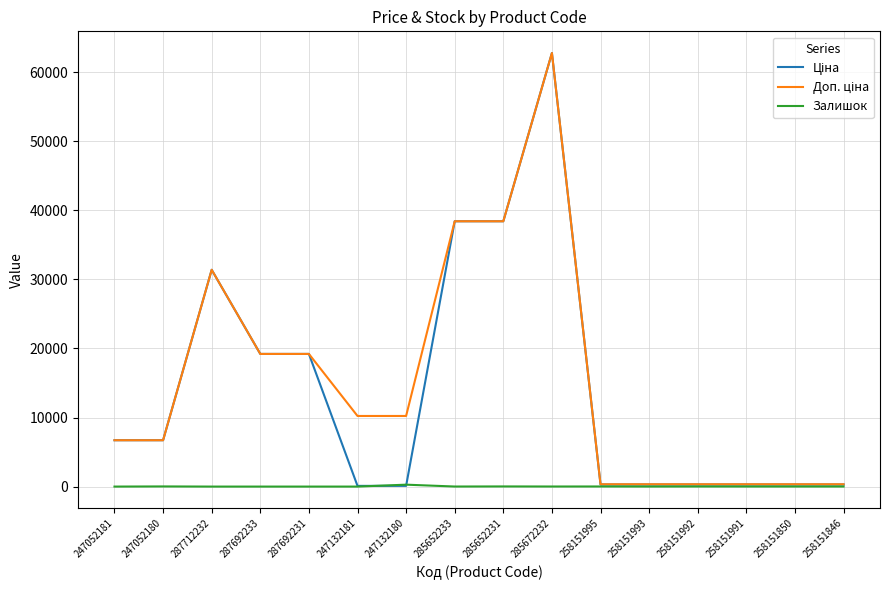

What is the greatest value displayed?

62799.5